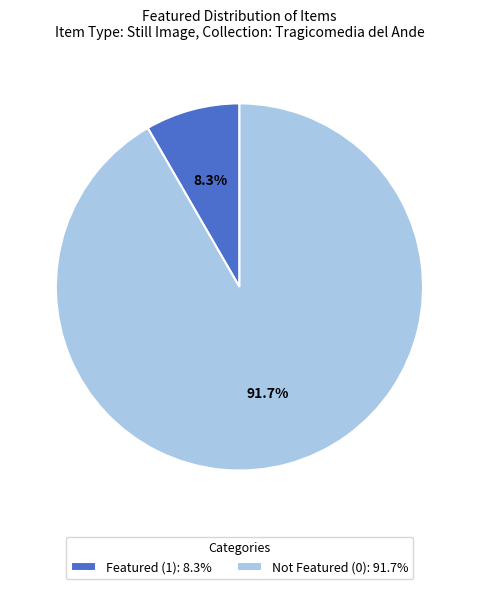

Does any single category account for the majority?

Yes